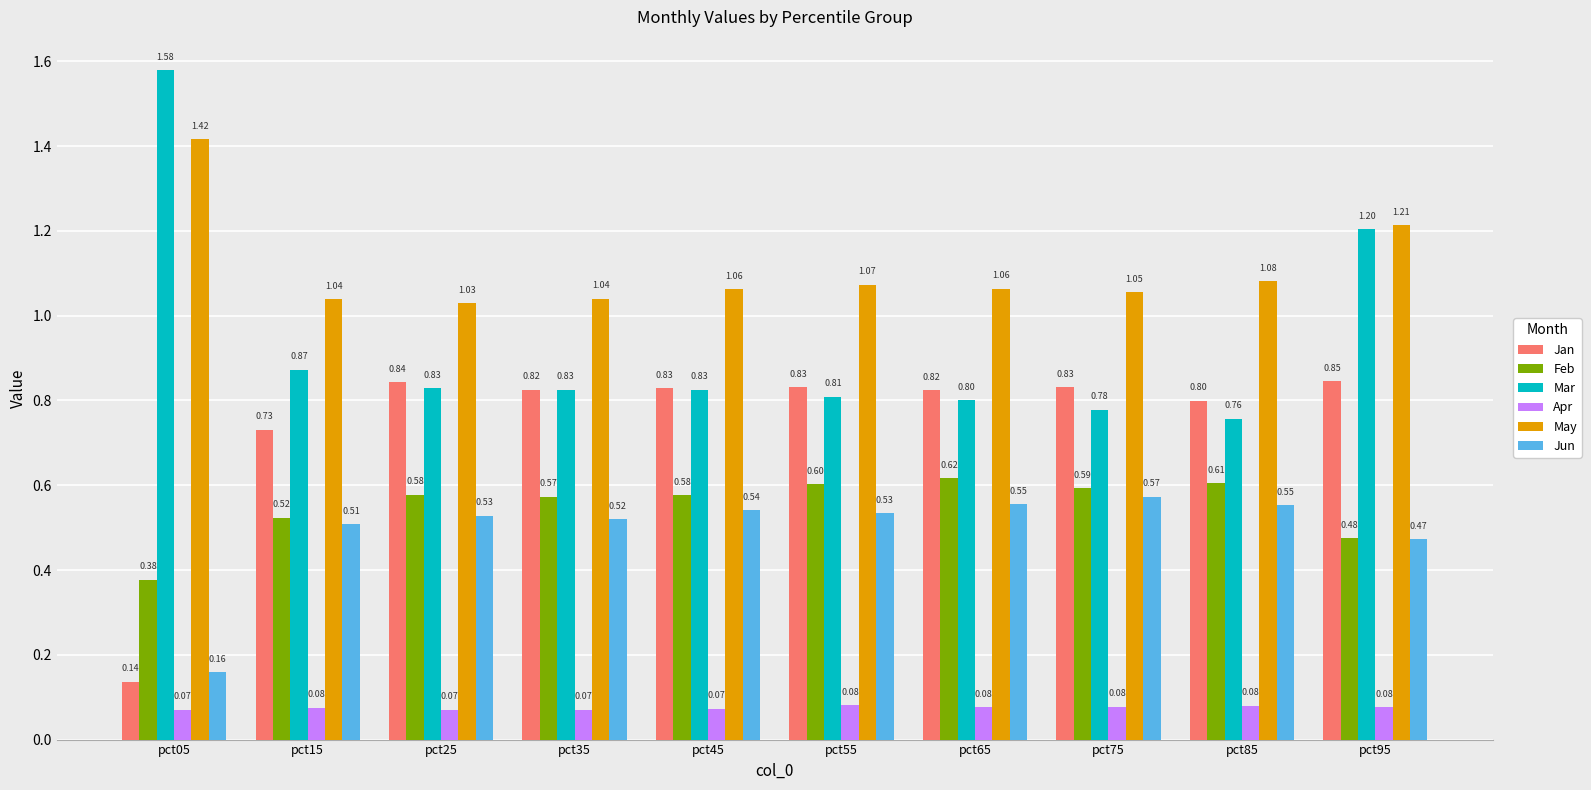

True or false: Mar has a value of 0.8 at pct25.

True